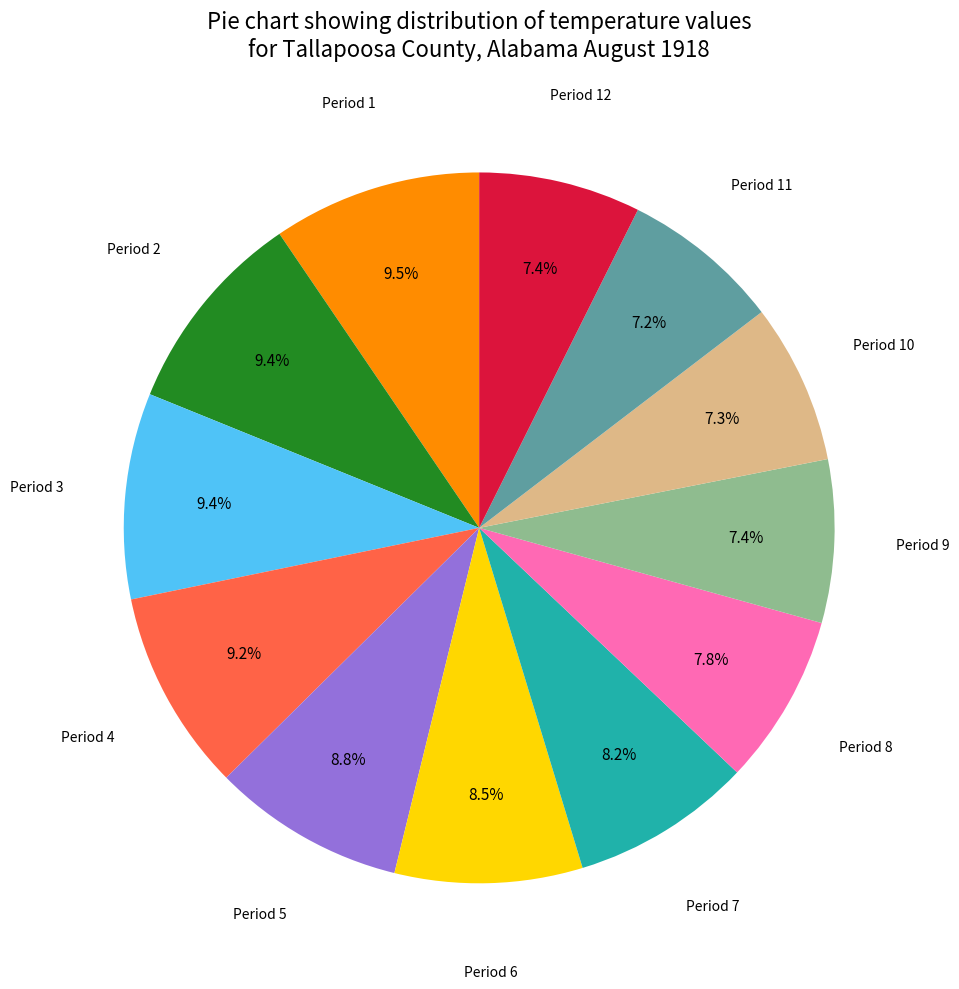

Is there a majority slice in this chart?

No